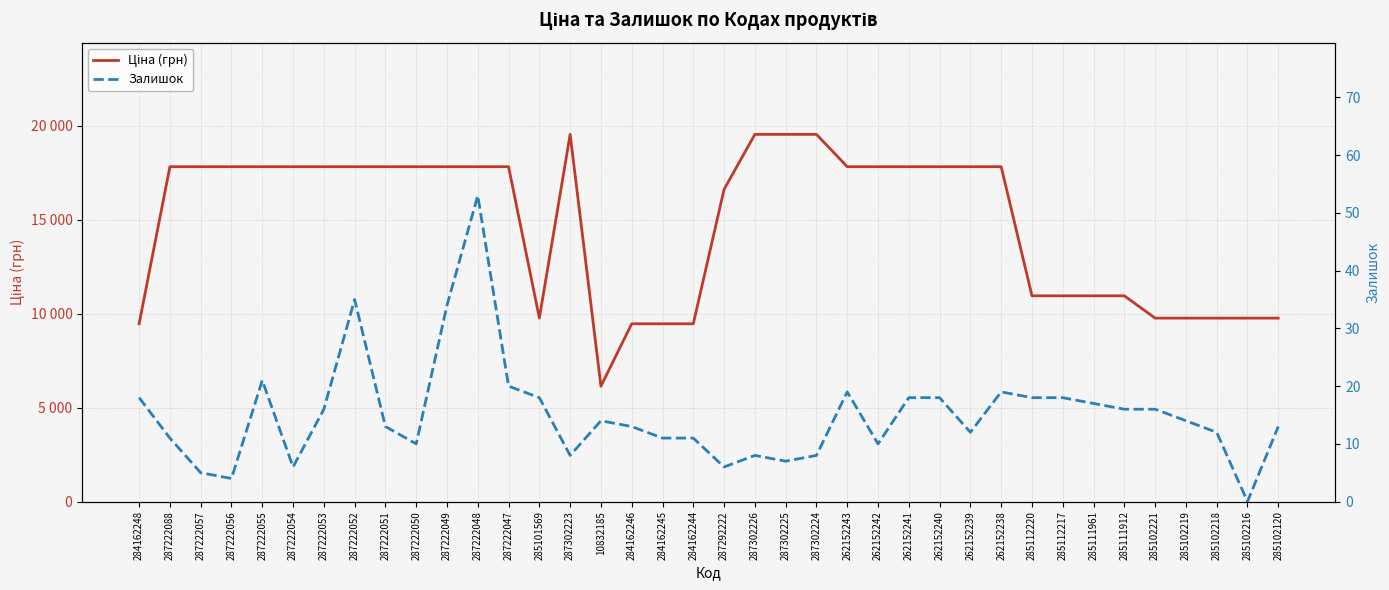

How many lines are shown in the chart?

2